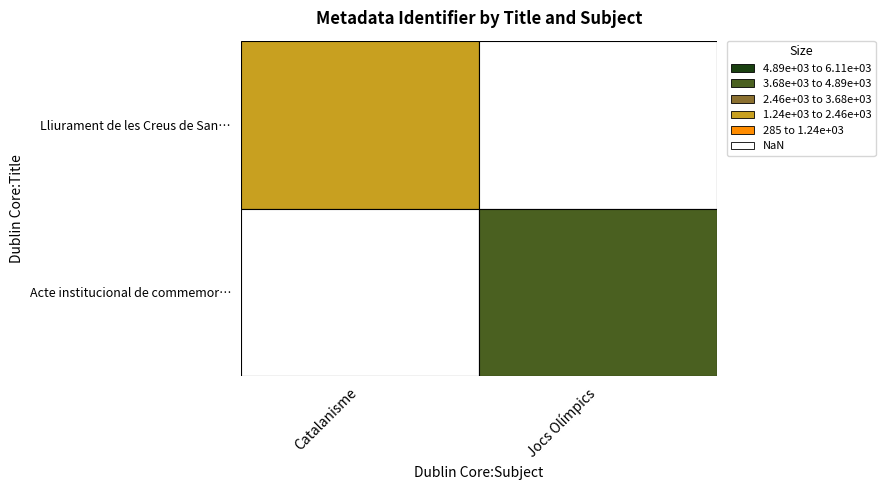

What is the total value across all series at Jocs Olímpics?

4409